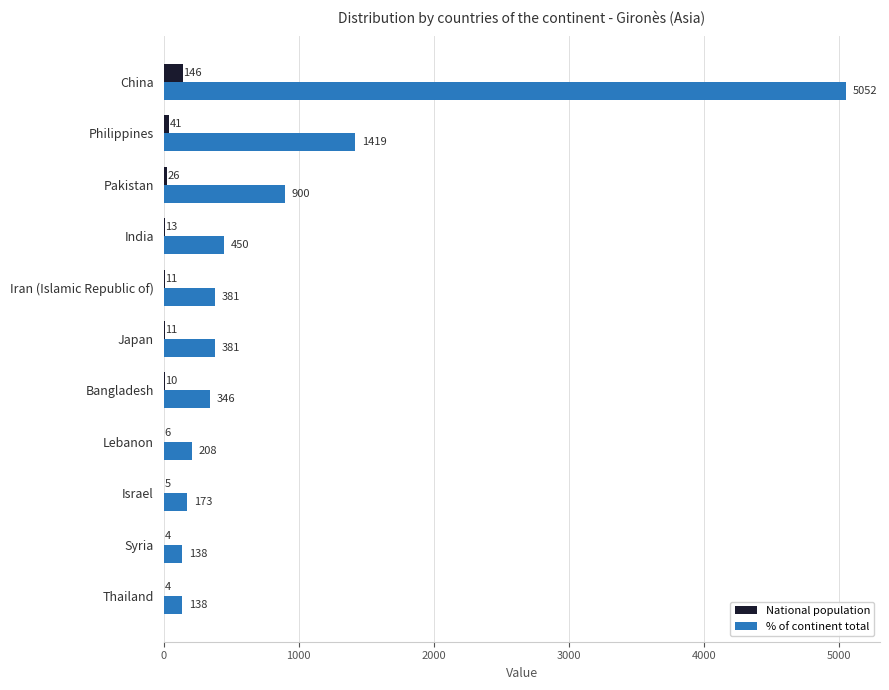

What is the greatest value displayed?

5052